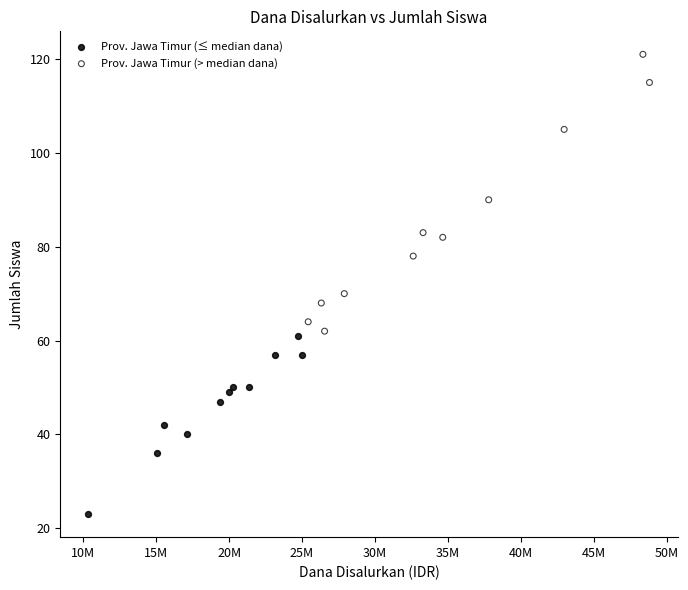

Which series reaches the minimum Y coordinate?

Prov. Jawa Timur (≤ median dana)